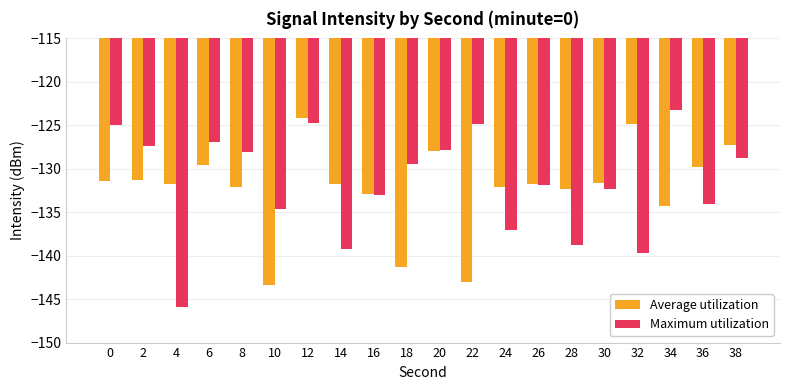

Is the value of Maximum utilization at 10 greater than the value of Average utilization at 24?

No